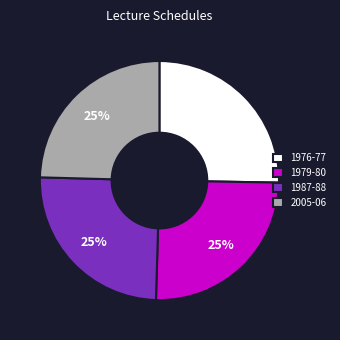

Is there any slice that represents more than half of the pie?

No